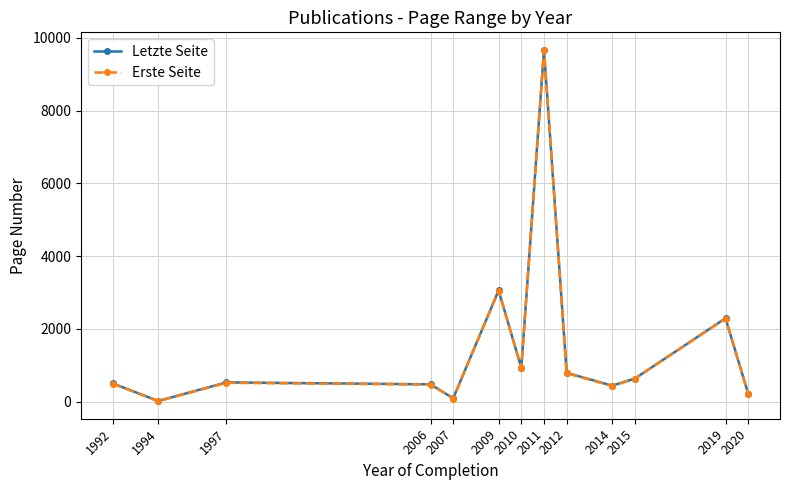

In Erste Seite, how many points are higher than both neighbors (excluding endpoints)?

4